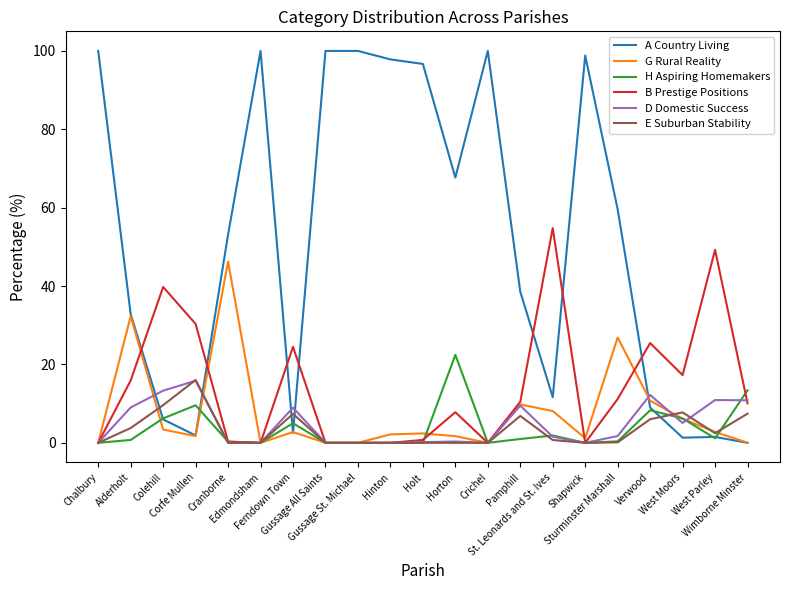

Is this an area chart (filled region under the line)?

No